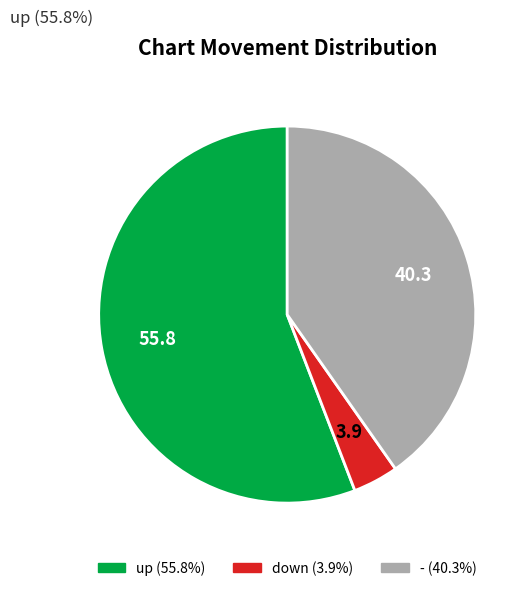

Approximately how many times larger is the value at down compared to up?

0.1